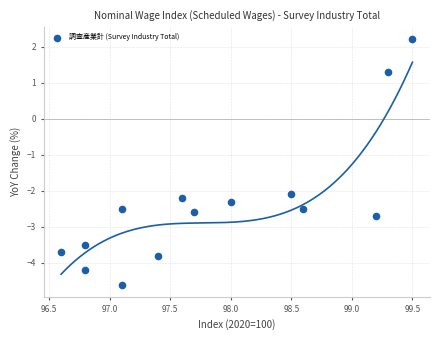

What is the range of Y values (max minus min)?

6.8